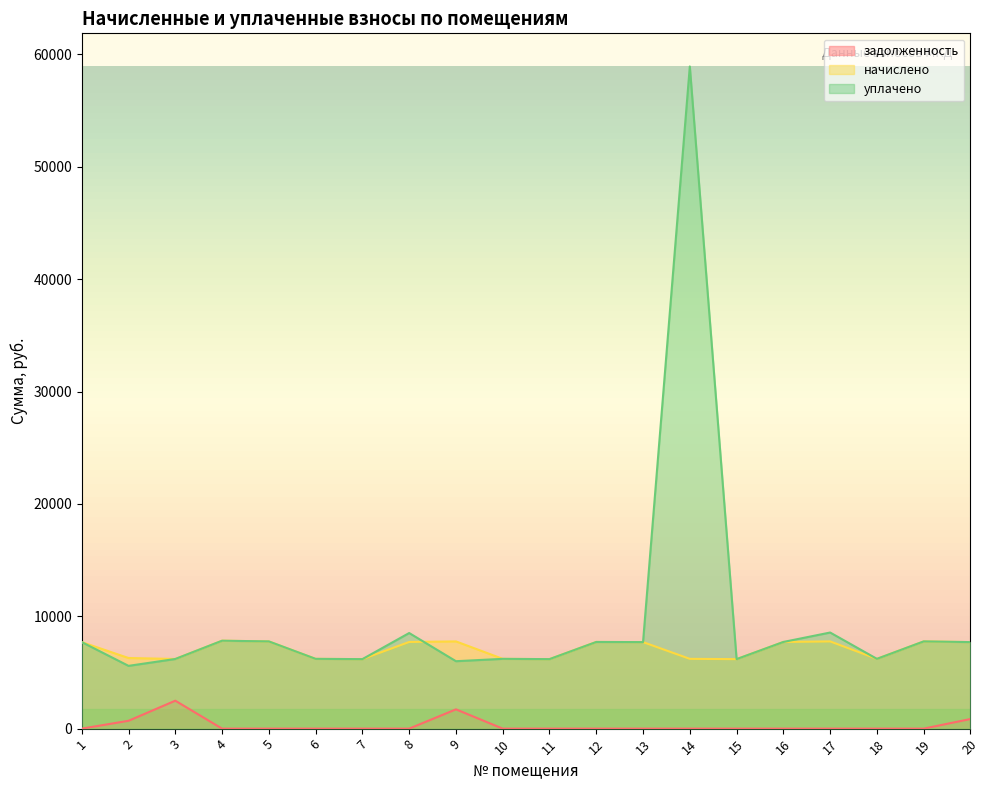

True or false: задолженность and начислено intersect in this chart.

False